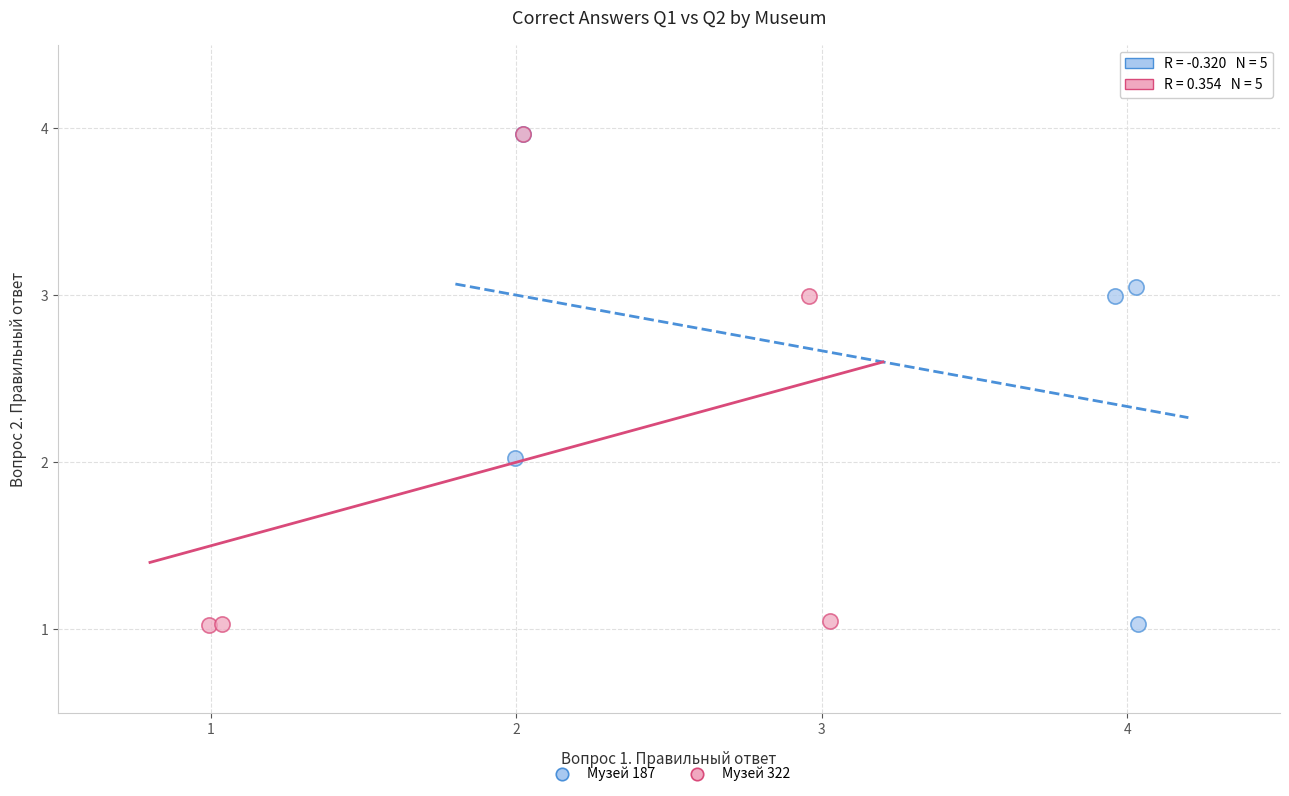

What are all the series names shown in the legend?

Музей 187, Музей 322